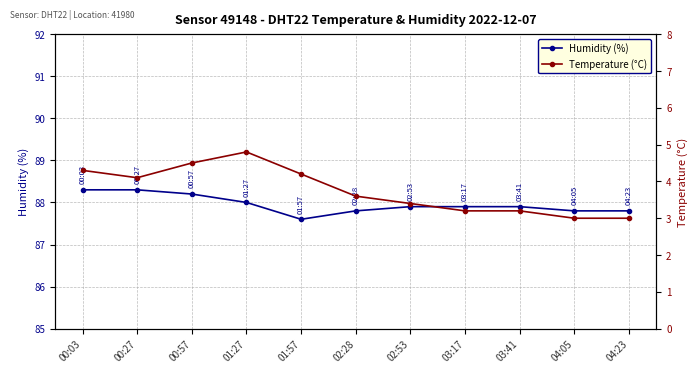

Count the number of data series in this chart.

2